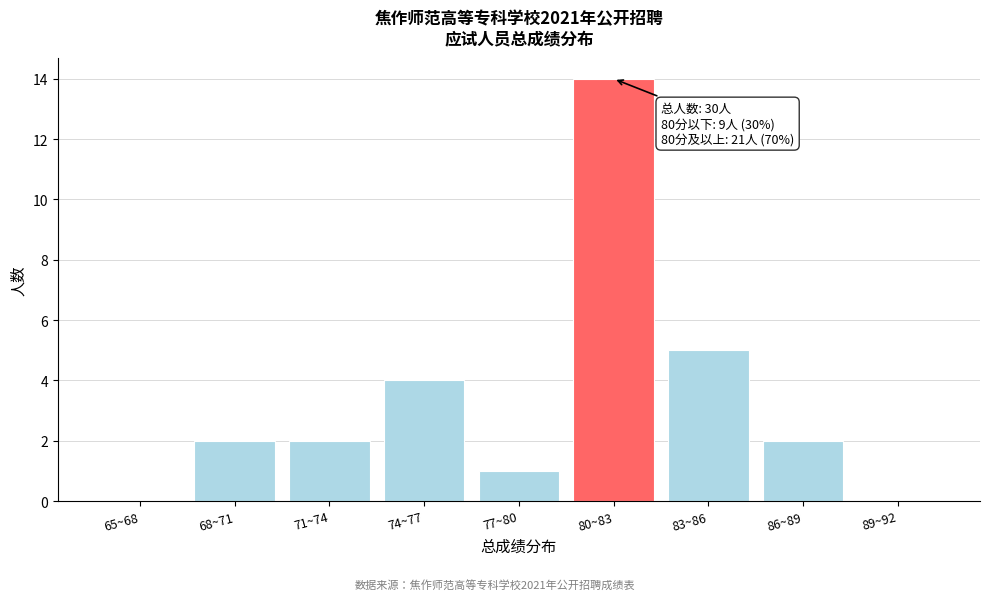

Reading left to right, extract all data points from this chart.

65~68=0	68~71=2	71~74=2	74~77=4	77~80=1	80~83=14	83~86=5	86~89=2	89~92=0